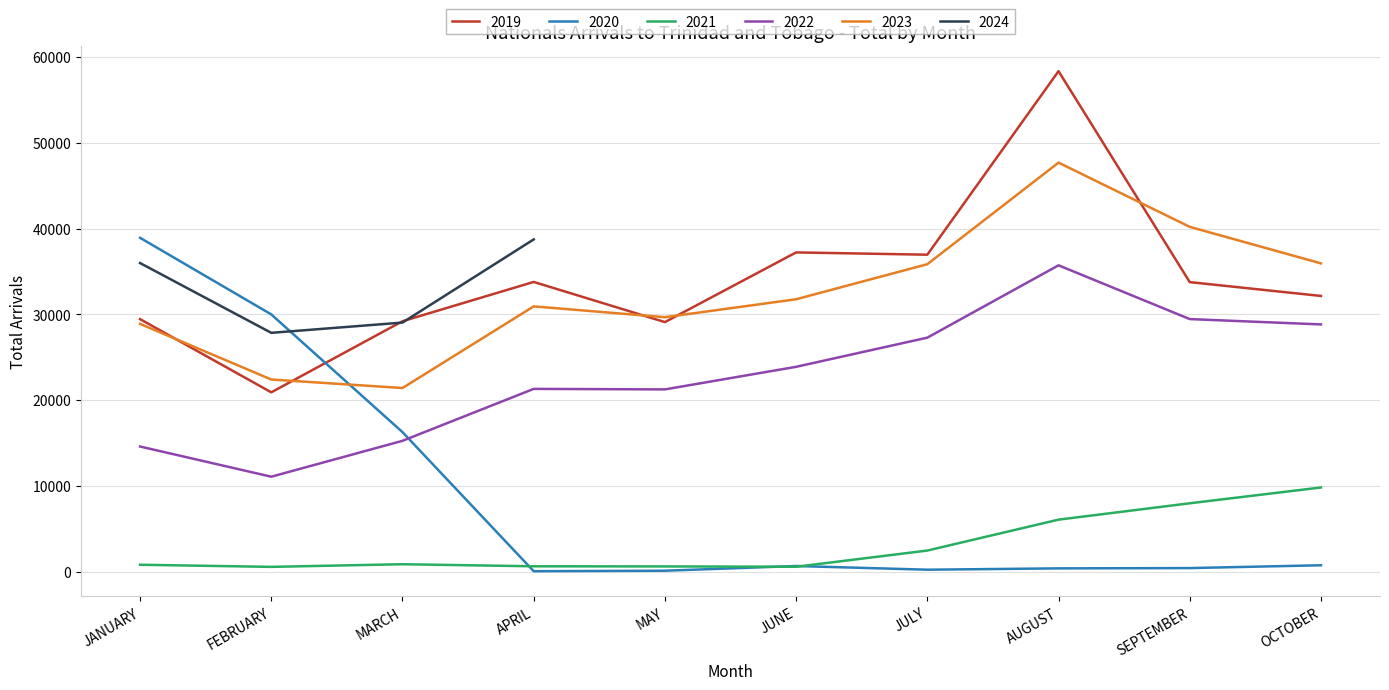

True or false: 2019 has more than 1 points higher than both neighbors.

True